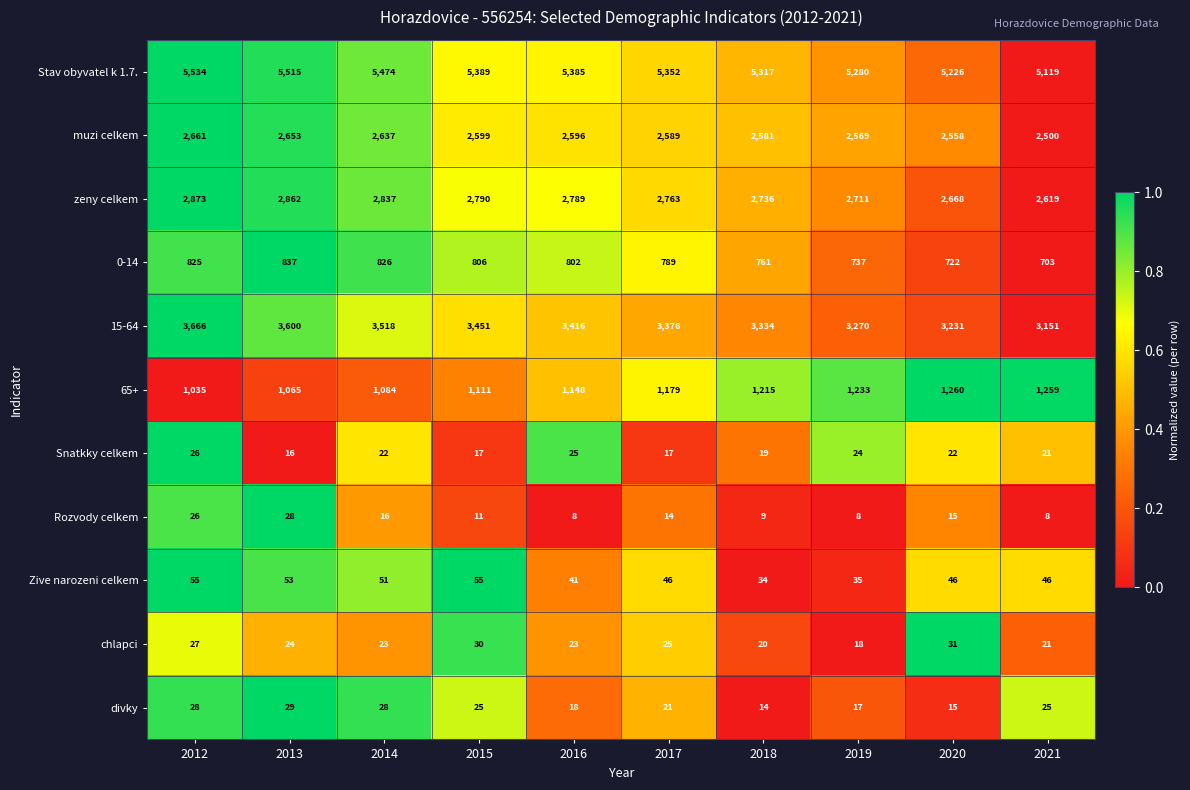

At 2018, list the series in order from largest to smallest.

Stav obyvatel k 1.7., 15-64, zeny celkem, muzi celkem, 65+, 0-14, Zive narozeni celkem, chlapci, Snatkky celkem, divky, Rozvody celkem